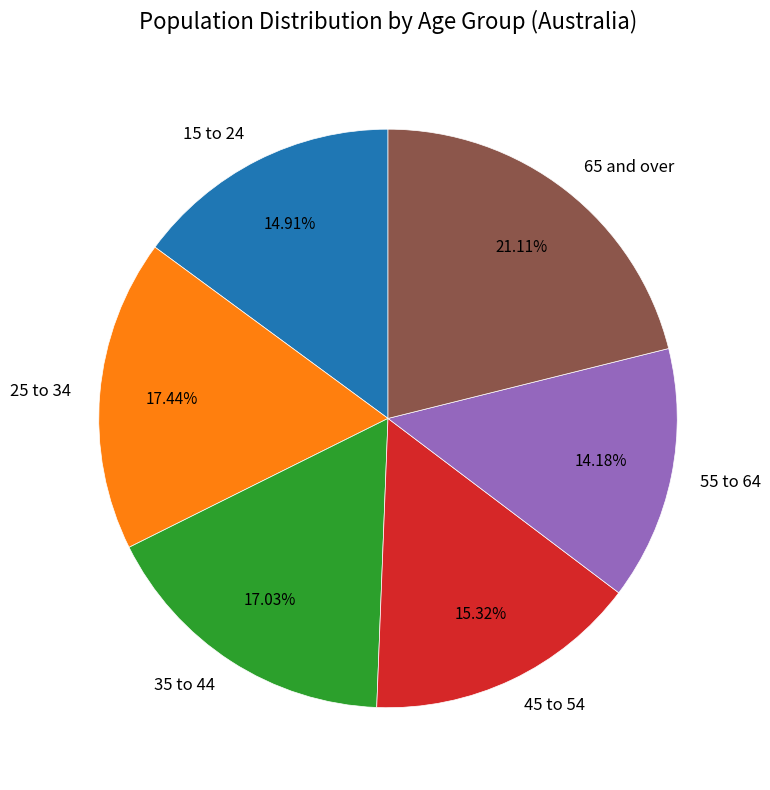

To the nearest percent, what portion does 55 to 64 represent?

14%